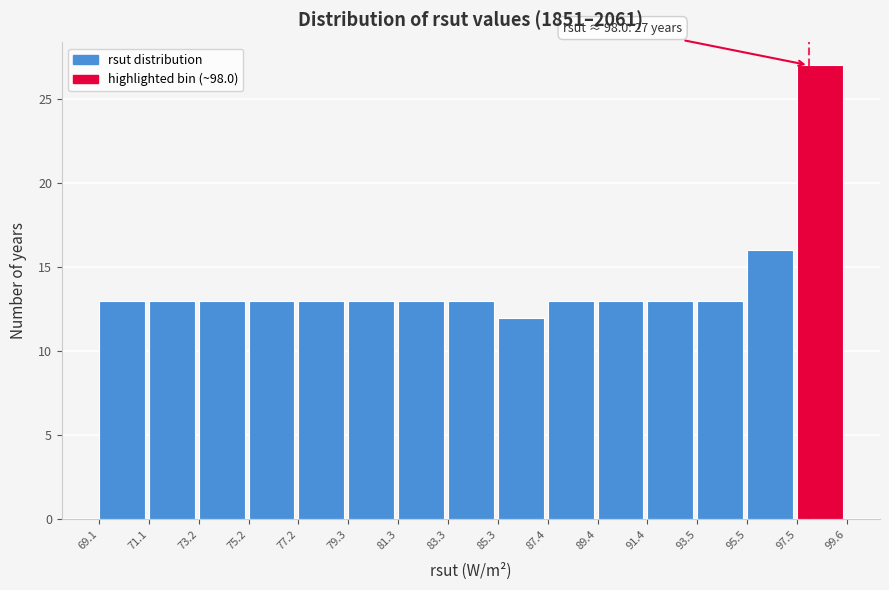

Which range on the x-axis has the tallest bar?

97.5 to 99.6